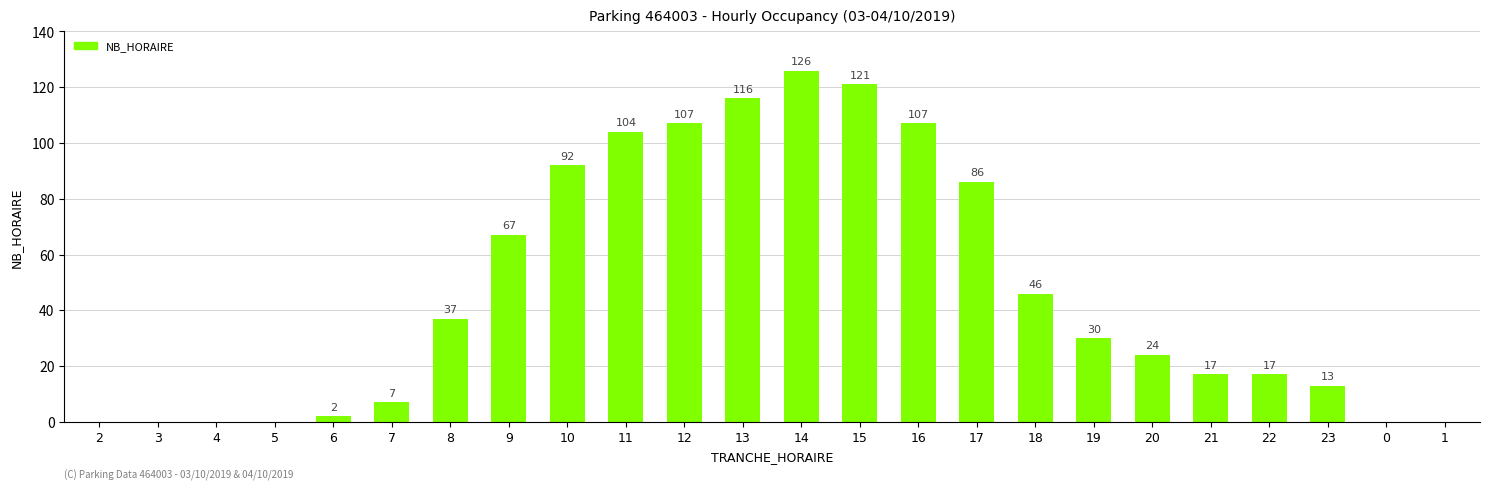

Where does the data first go above 30?

8